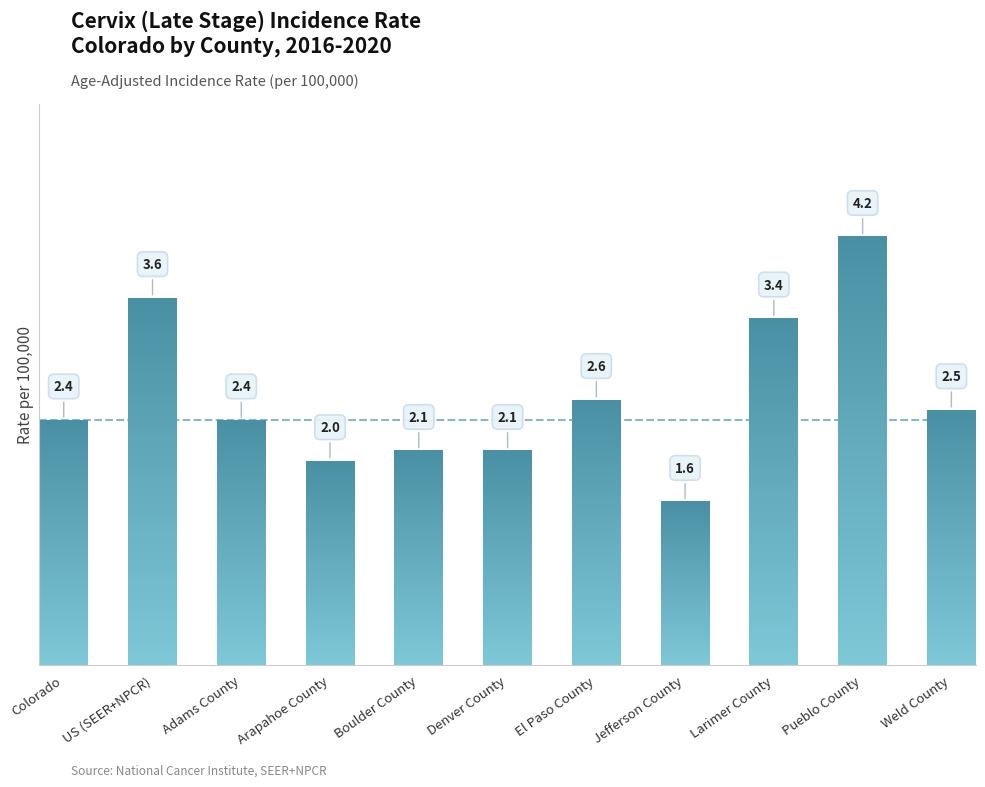

How many bars are there in total?

11